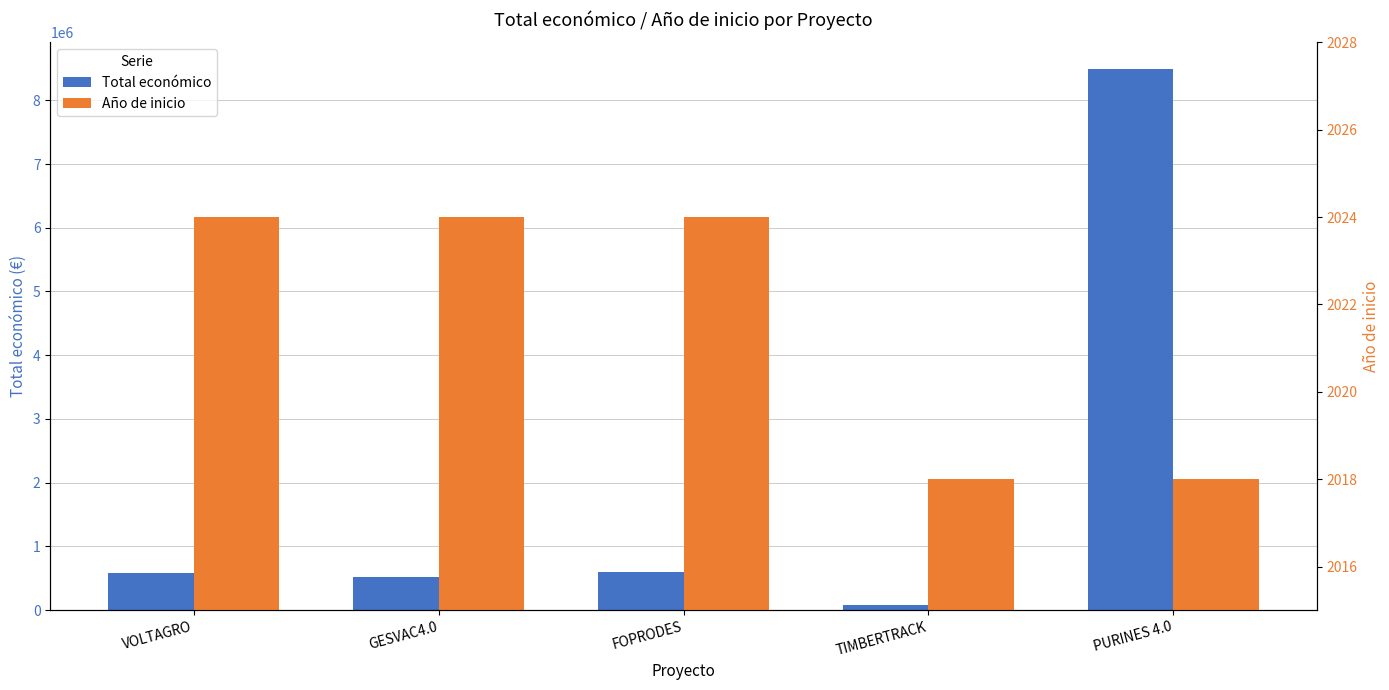

How many values in the Total económico series exceed 585460?

2